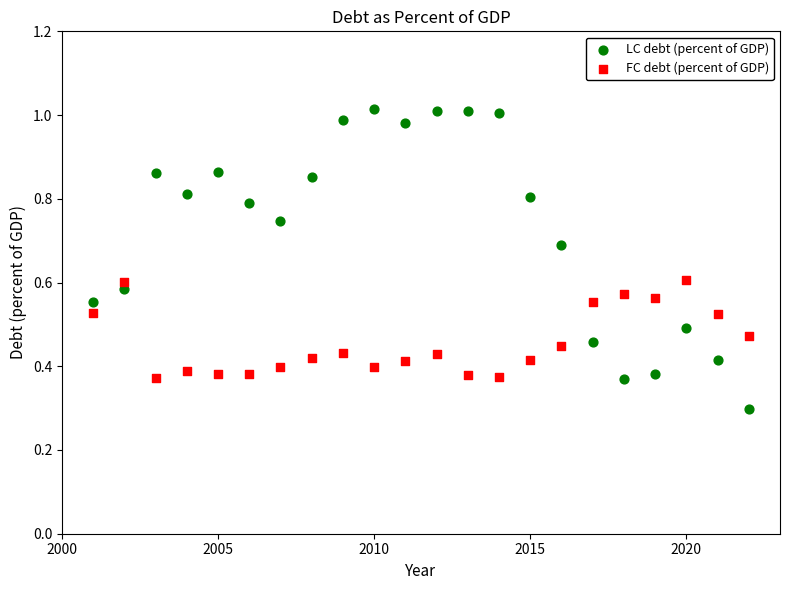

Across all data points, what is the range of X values (max minus min)?

21.0